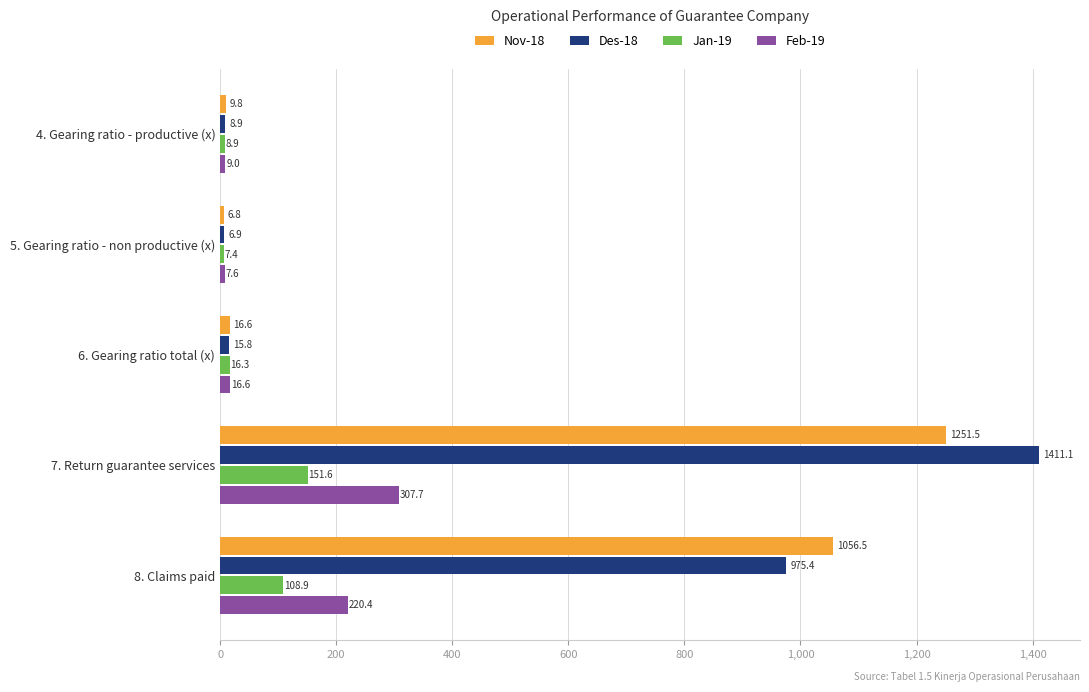

List the series in order of their peak value, highest first.

Des-18, Nov-18, Feb-19, Jan-19